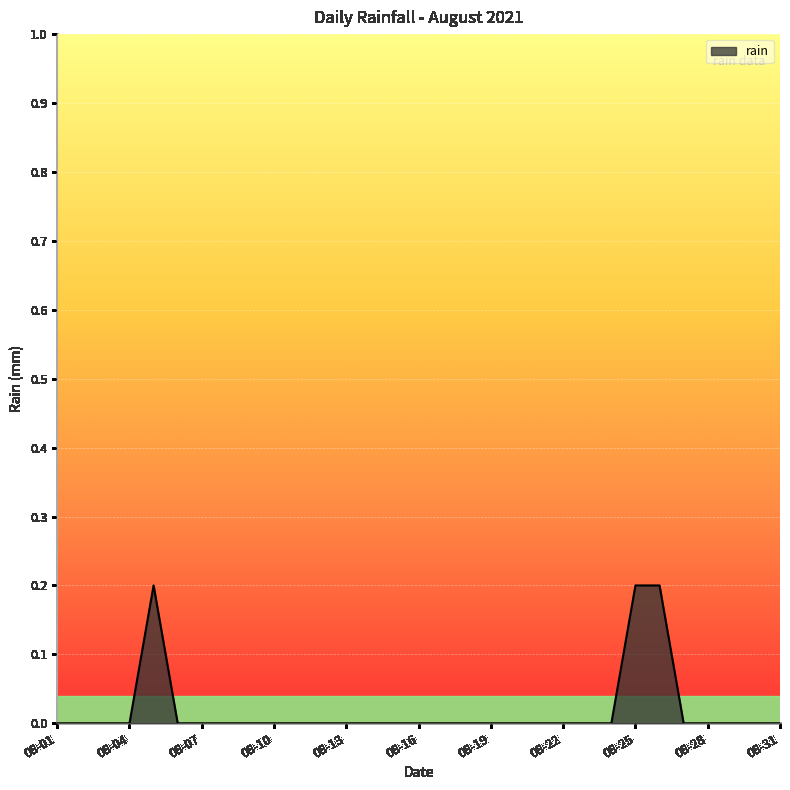

At which category does the chart reach its peak across all series?

2021-08-05